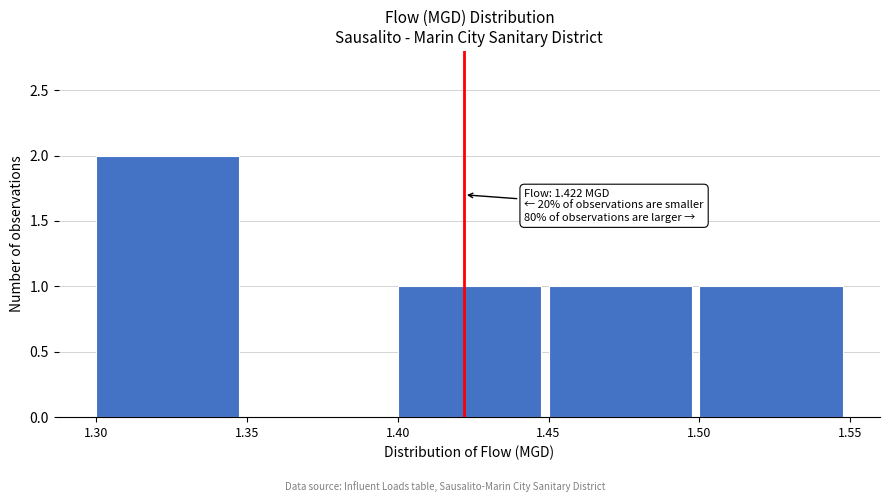

Over which range of the x-axis is the bar tallest?

1.30 to 1.35